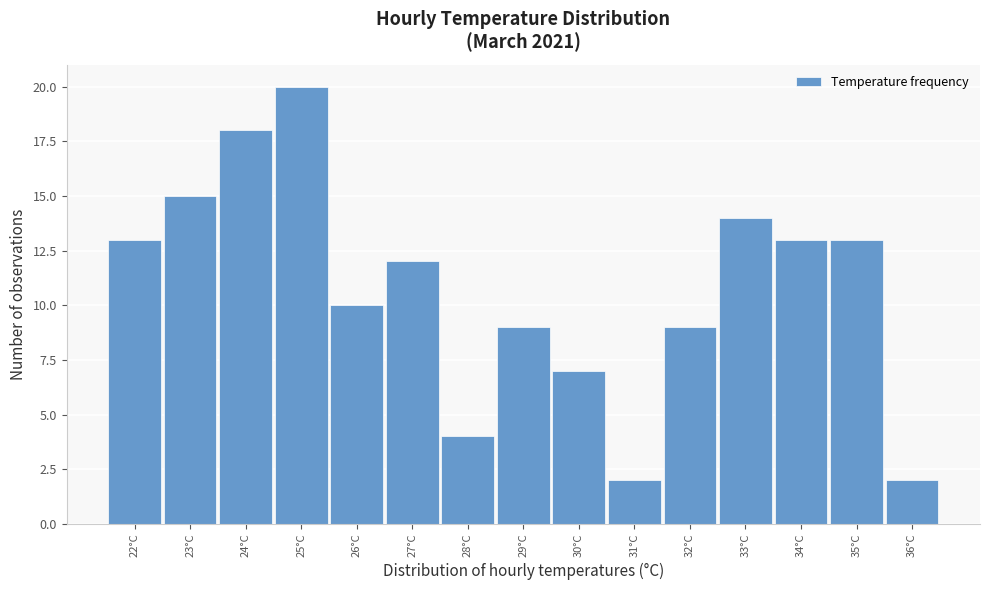

Reading left to right, what are all the values shown in this chart?

22°C=13	23°C=15	24°C=18	25°C=20	26°C=10	27°C=12	28°C=4	29°C=9	30°C=7	31°C=2	32°C=9	33°C=14	34°C=13	35°C=13	36°C=2